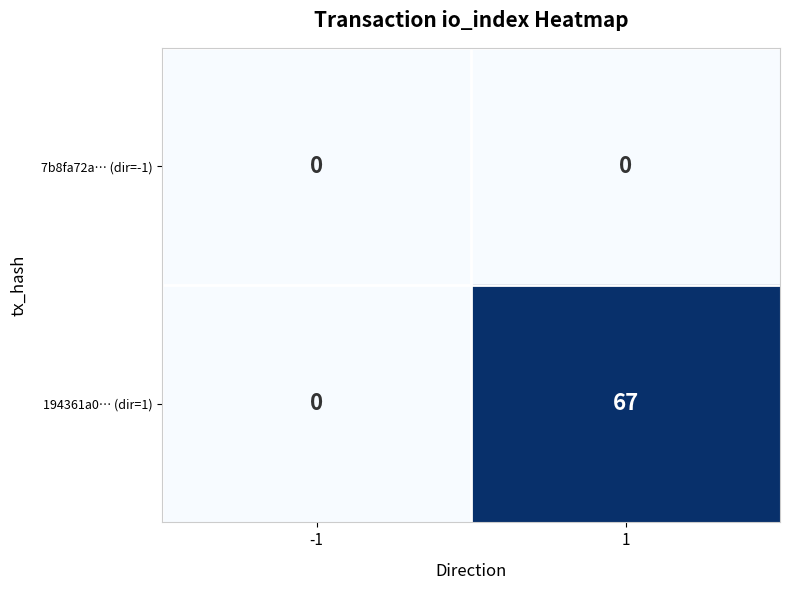

True or false: 7b8fa72a… (dir=-1) has a value of 0 at -1.

True